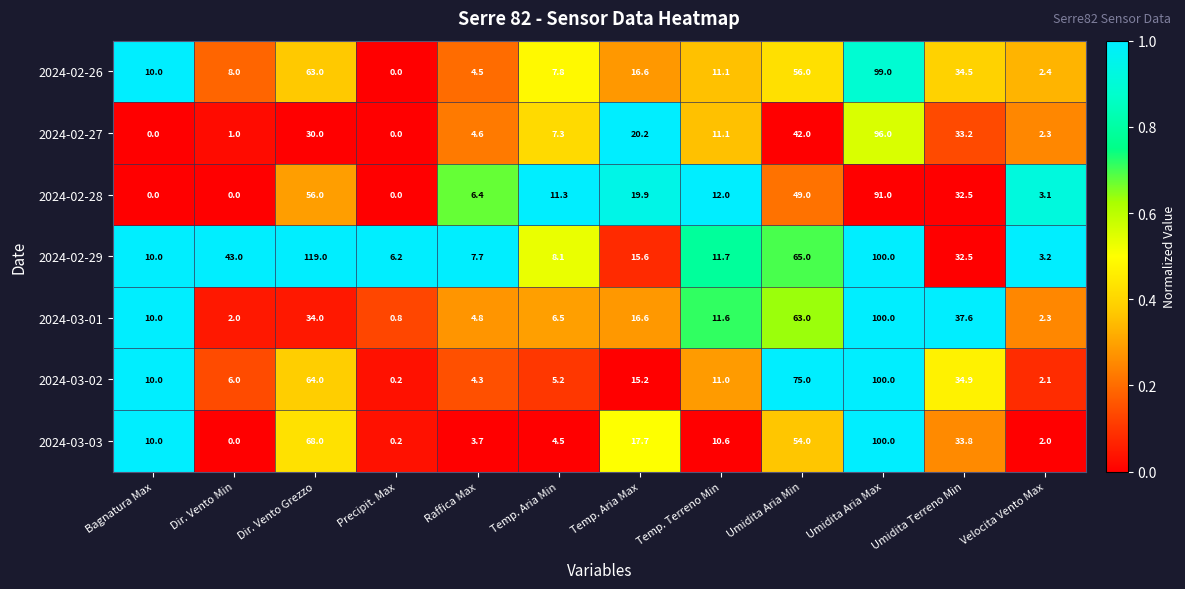

List the labels in order of 2024-03-01 value, smallest first.

Precipit. Max, Dir. Vento Min, Velocita Vento Max, Raffica Max, Temp. Aria Min, Bagnatura Max, Temp. Terreno Min, Temp. Aria Max, Dir. Vento Grezzo, Umidita Terreno Min, Umidita Aria Min, Umidita Aria Max